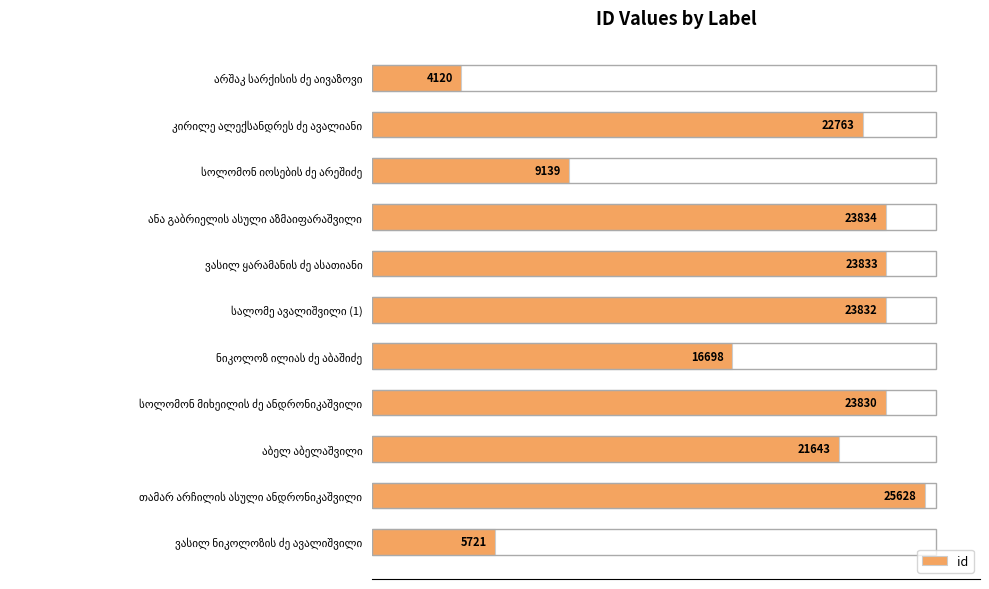

How many bars are there in total?

11